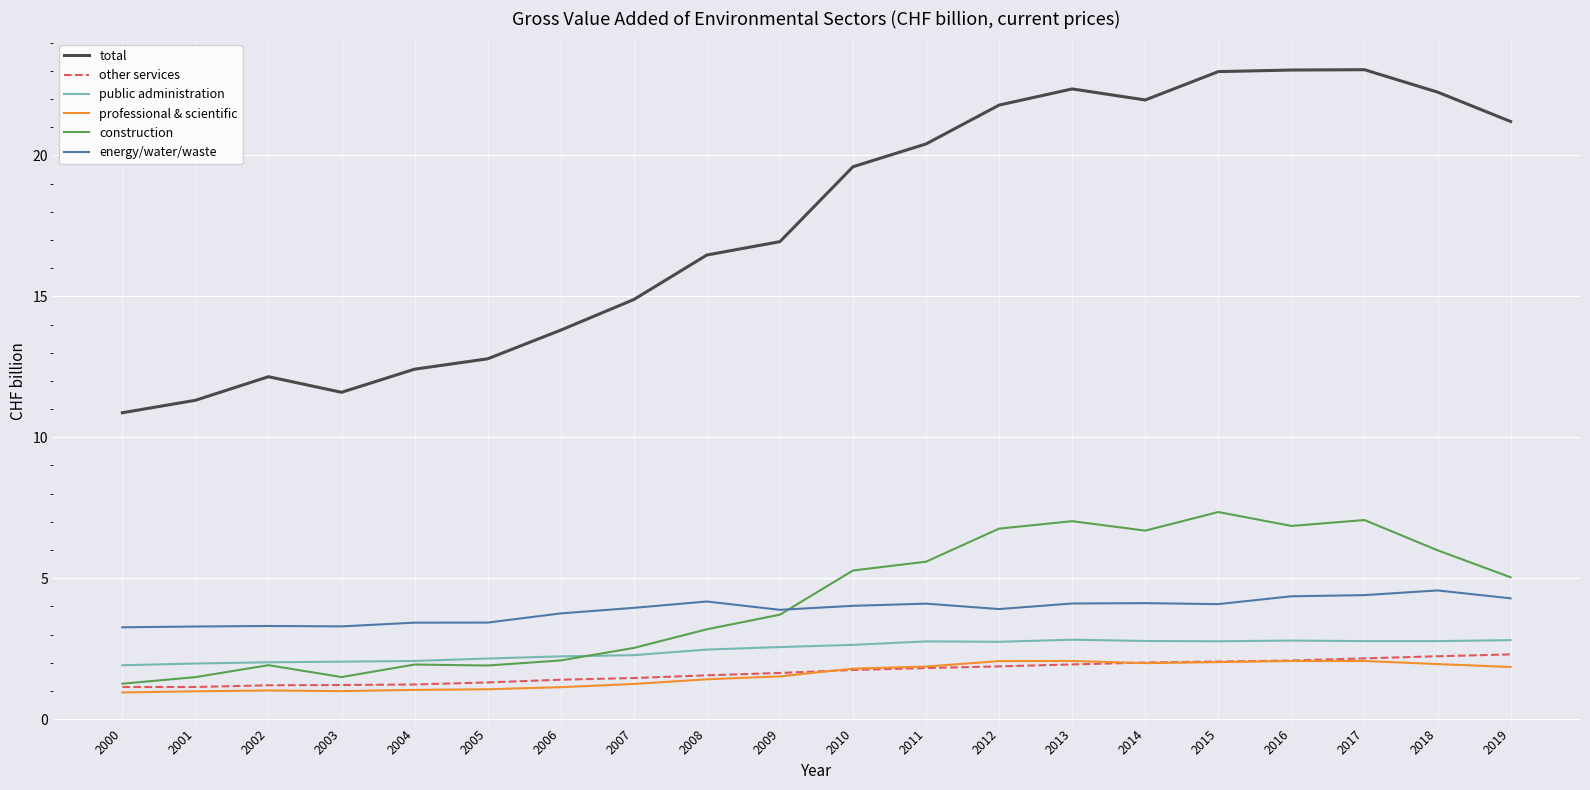

True or false: public administration and energy/water/waste cross at least once.

False